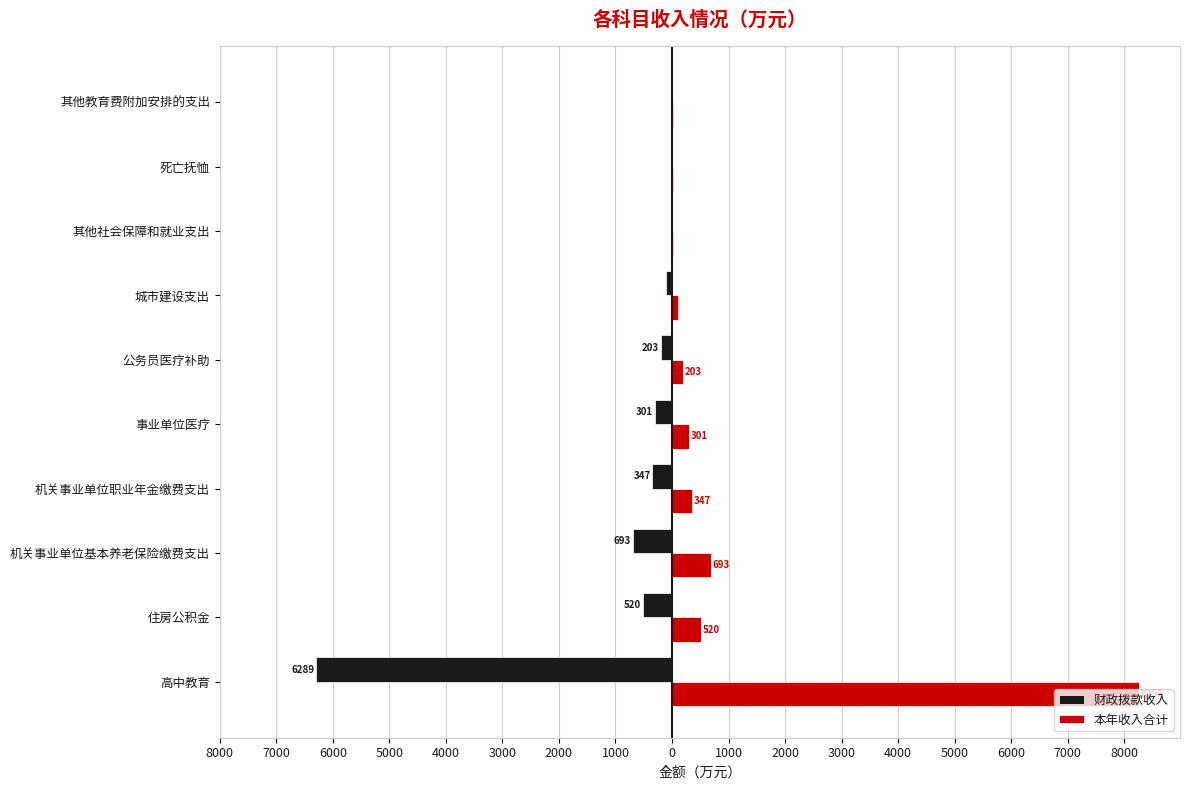

What is the average value of the 财政拨款收入 series?

-849.7